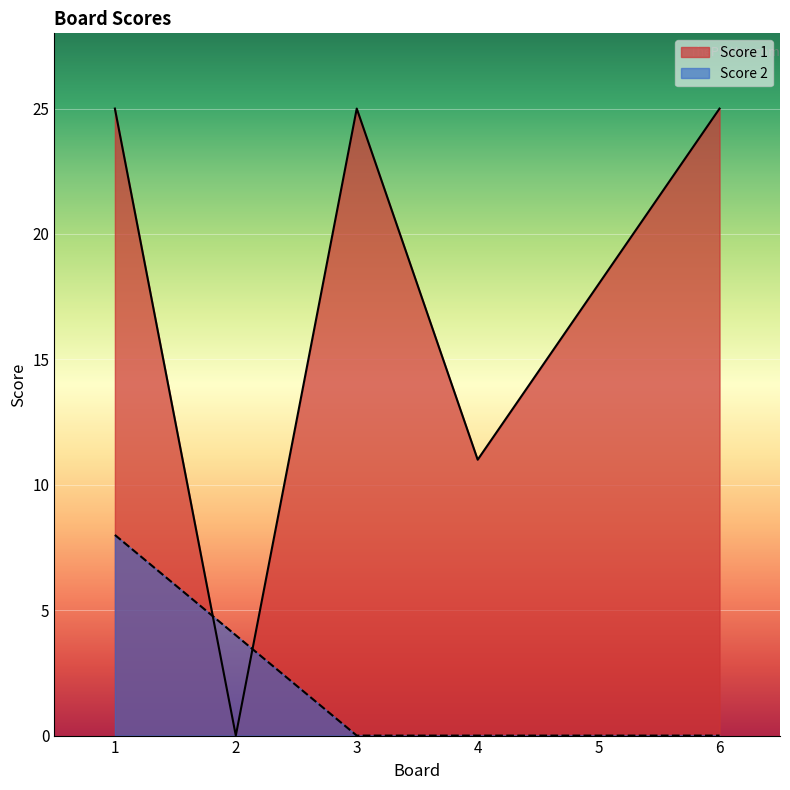

True or false: Score 2 has more than 2 interior local peaks.

False